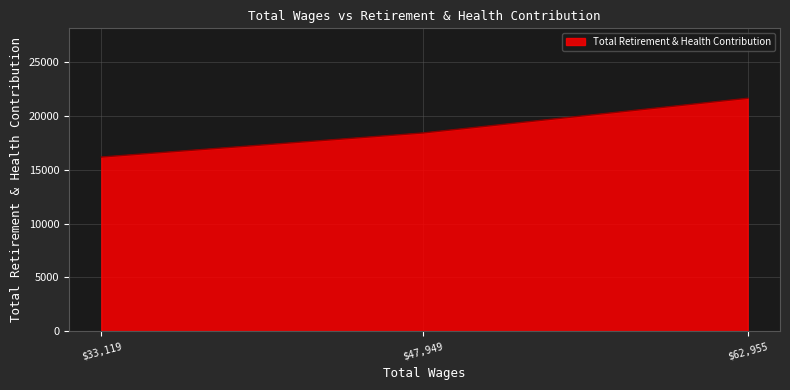

What is the difference between the maximum and minimum values?

5446